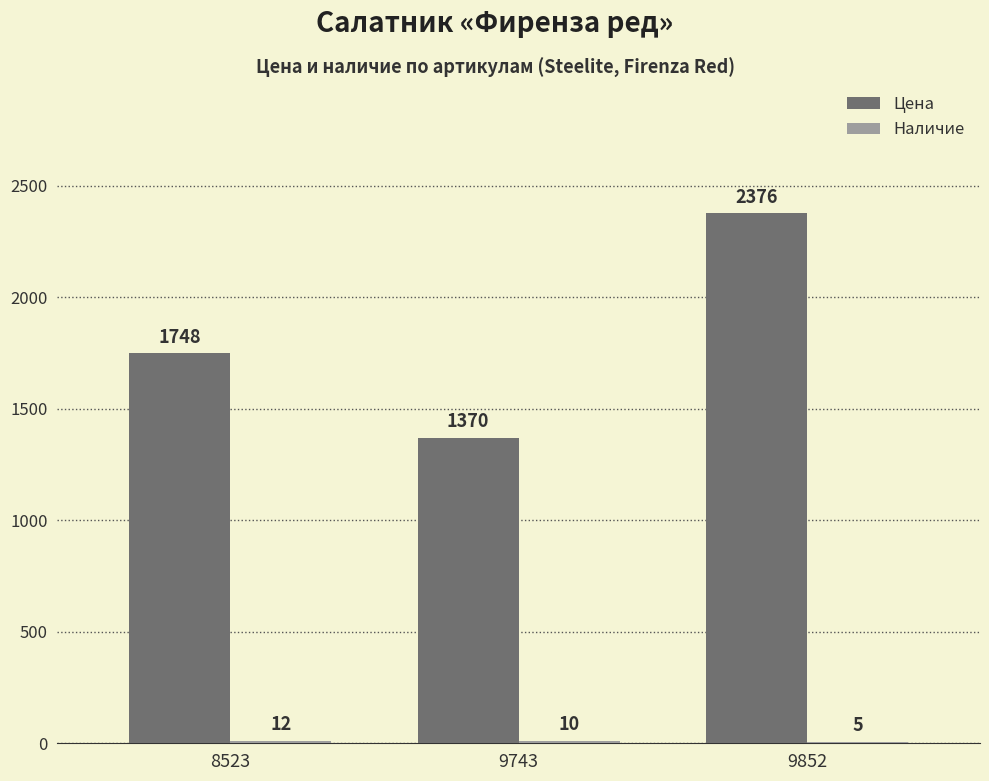

Count the number of categories in the chart.

3